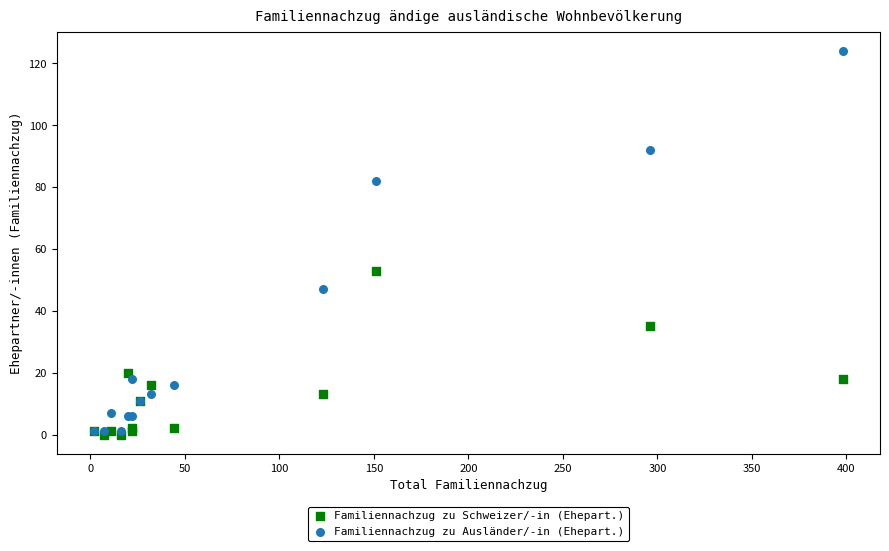

Which series has the widest spread of Y values?

Familiennachzug zu Ausländer/-in (Ehepart.)